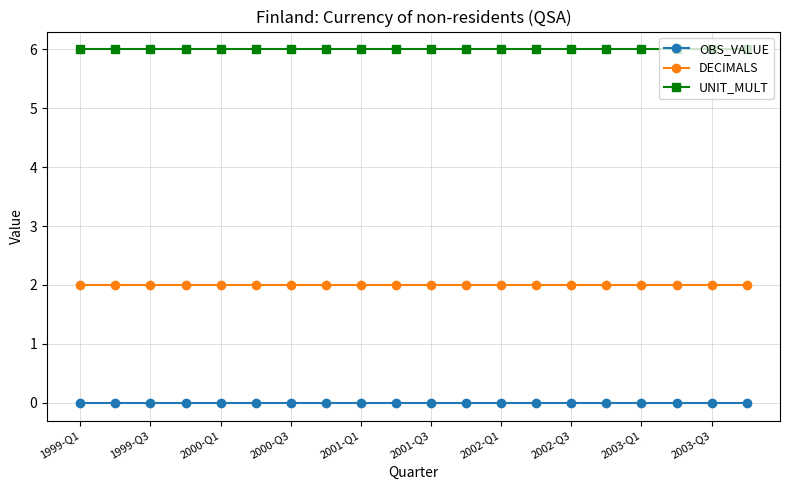

Rank the series by their maximum value, from highest to lowest.

UNIT_MULT, DECIMALS, OBS_VALUE